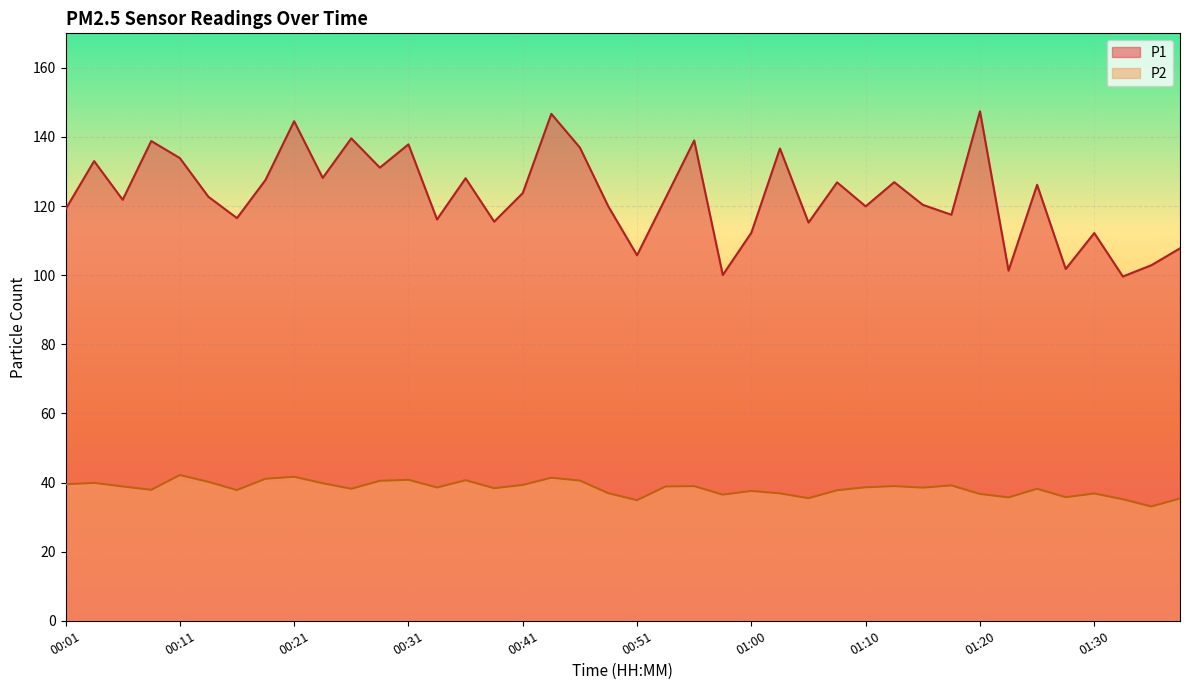

What are all the series names shown in the legend?

P1, P2